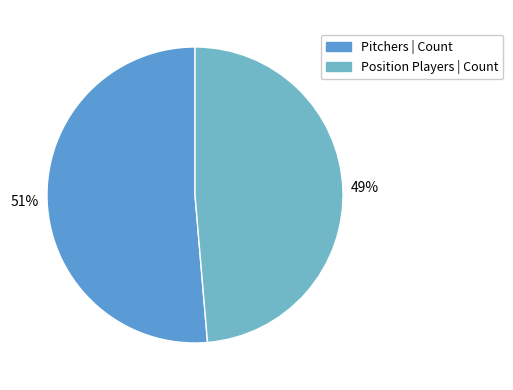

How many segments does this pie chart have?

2